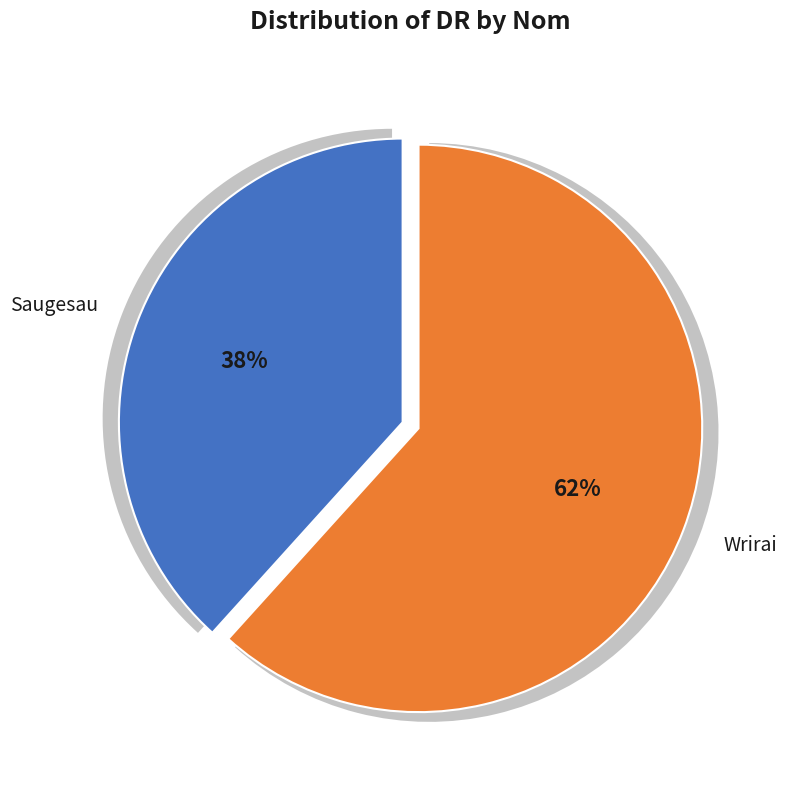

How many segments does this pie chart have?

2